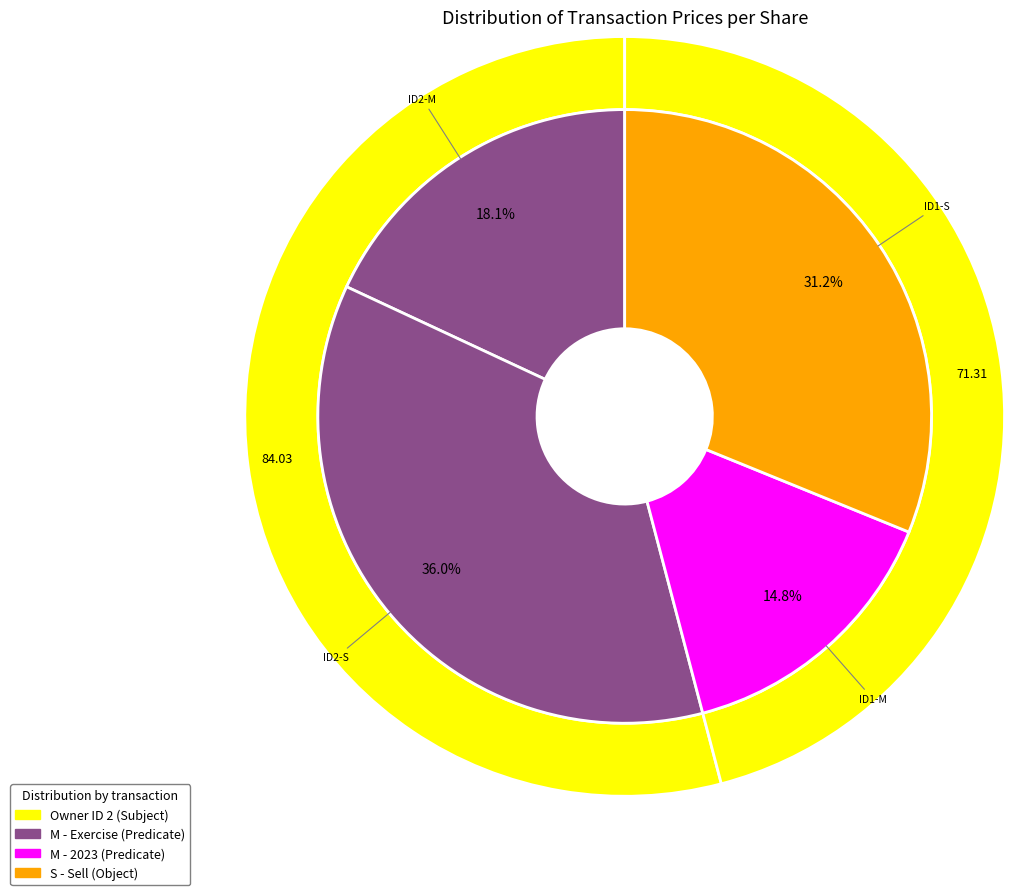

Rank the categories by value from highest to lowest.

rptOwnerDetailsId_2_S, rptOwnerDetailsId_1_S, rptOwnerDetailsId_2_M, rptOwnerDetailsId_1_M